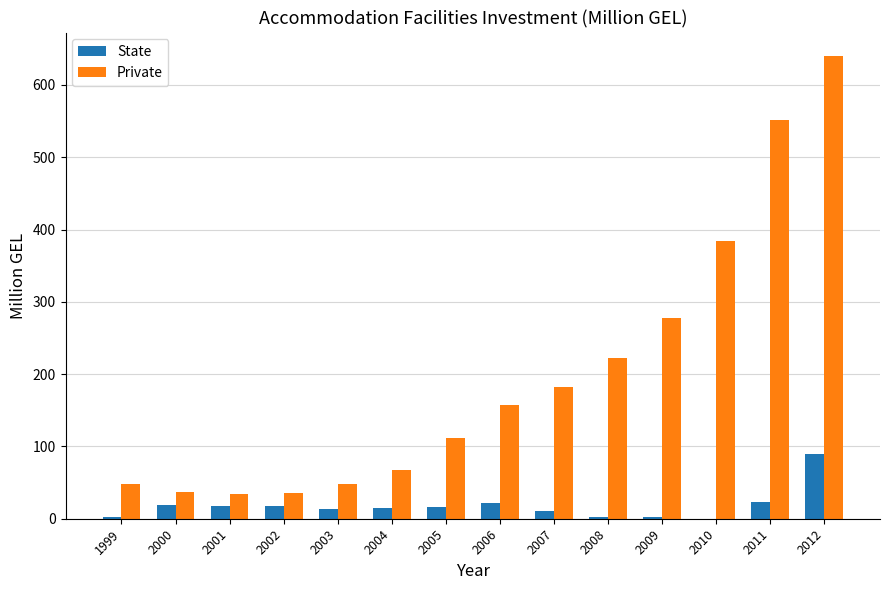

What is the sum of the State values at 2001 and 2012?

106.6